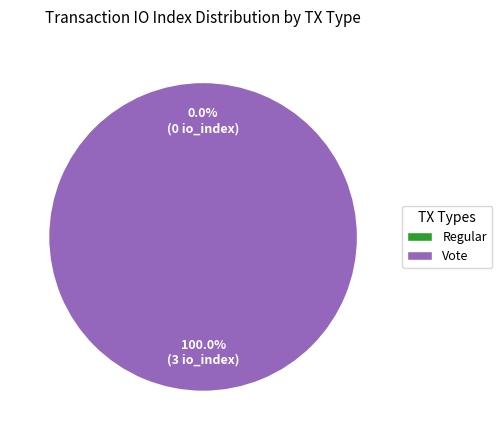

Which category accounts for the majority?

Vote